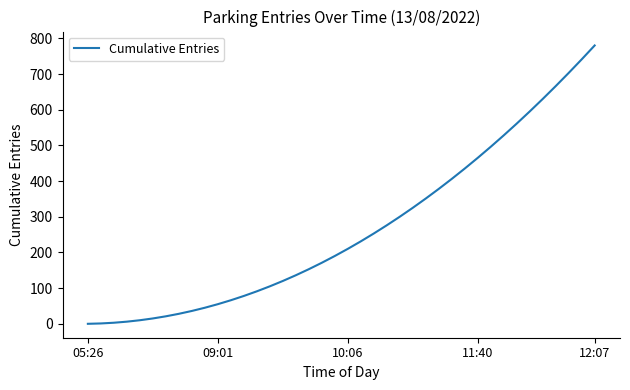

What is the greatest value displayed?

780